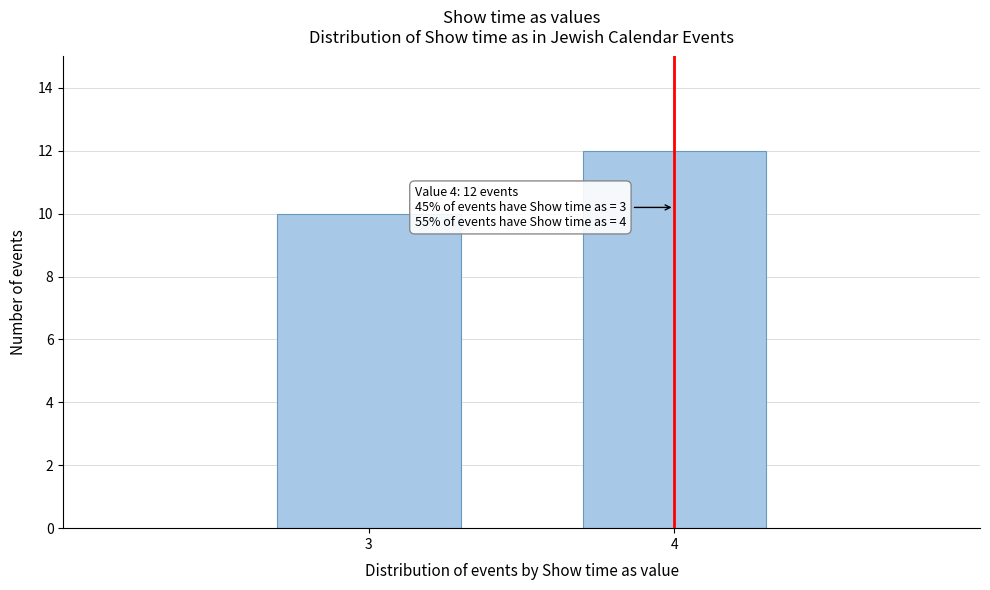

Reading left to right, transcribe all the data shown in this chart.

10	12